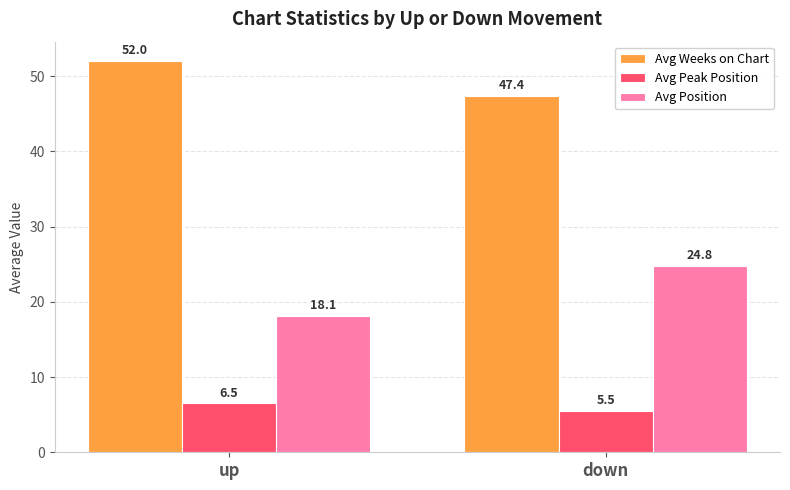

What value does the Avg Peak Position series have at down?

5.5